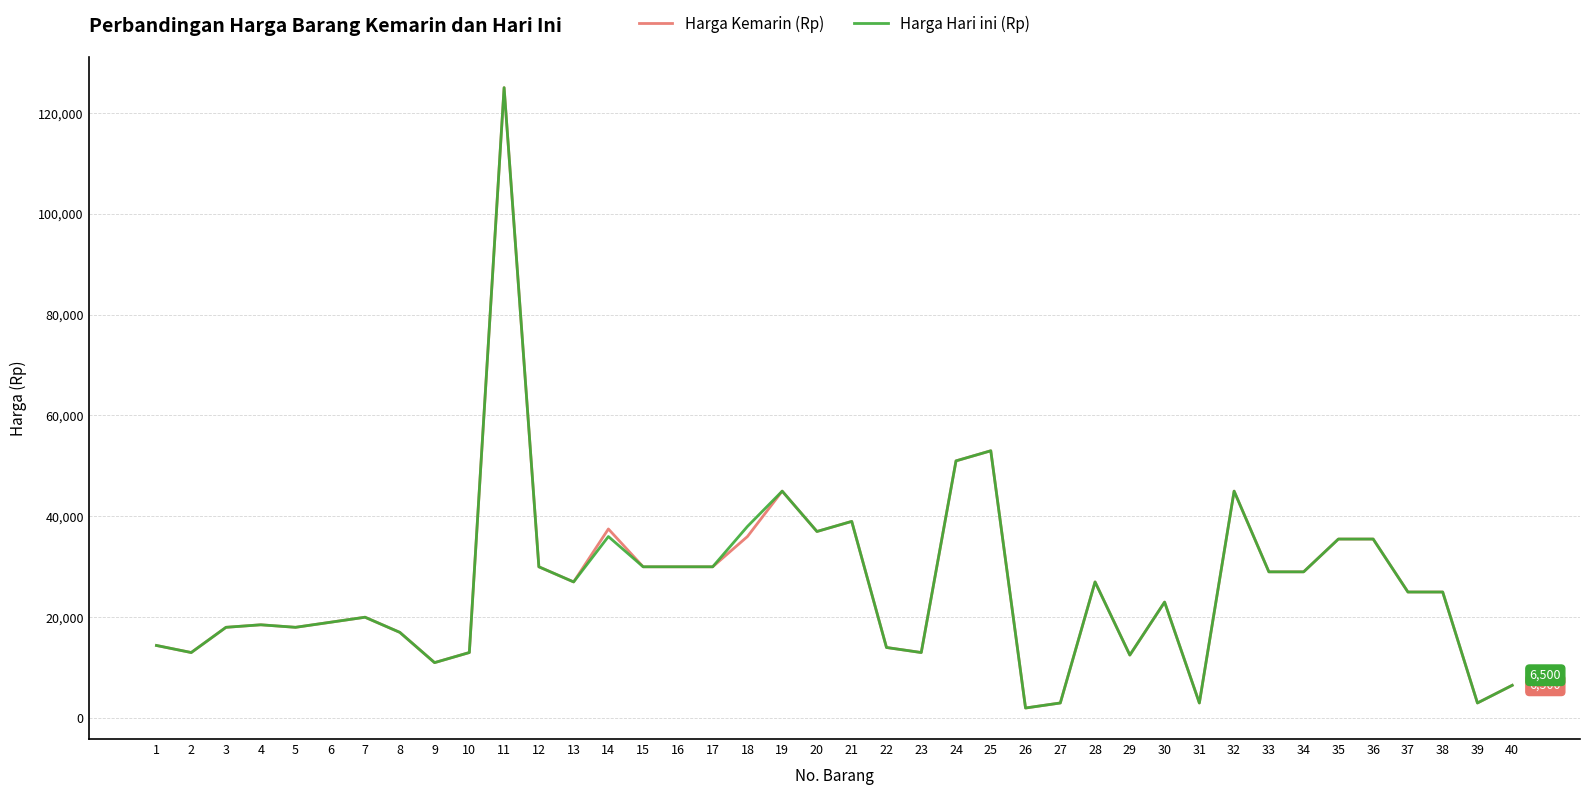

At which category is the sum across all series the highest?

11